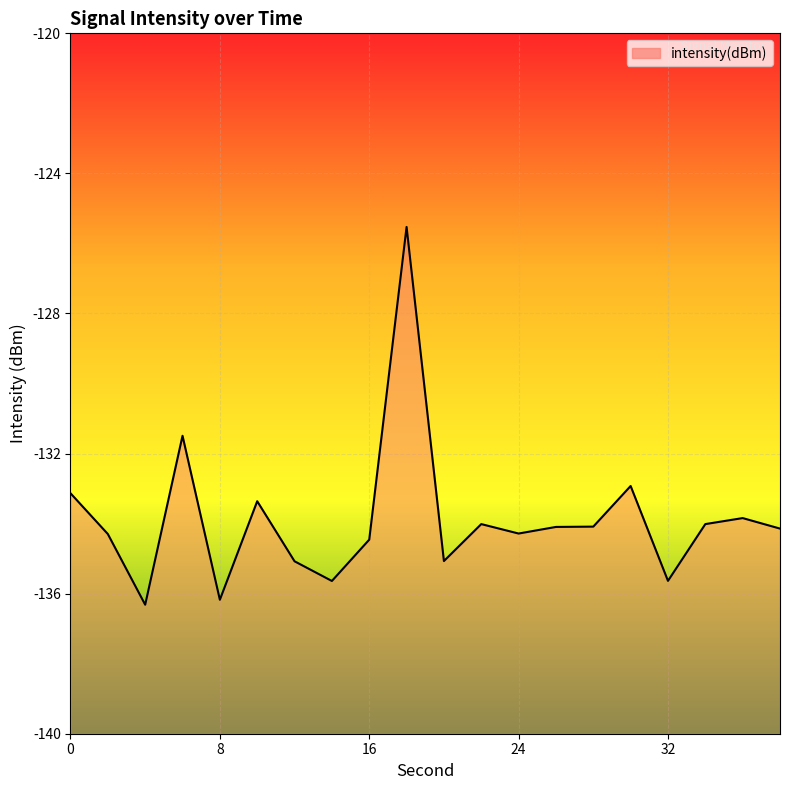

The chart shows a value of -189.8 at 12. True or false?

False